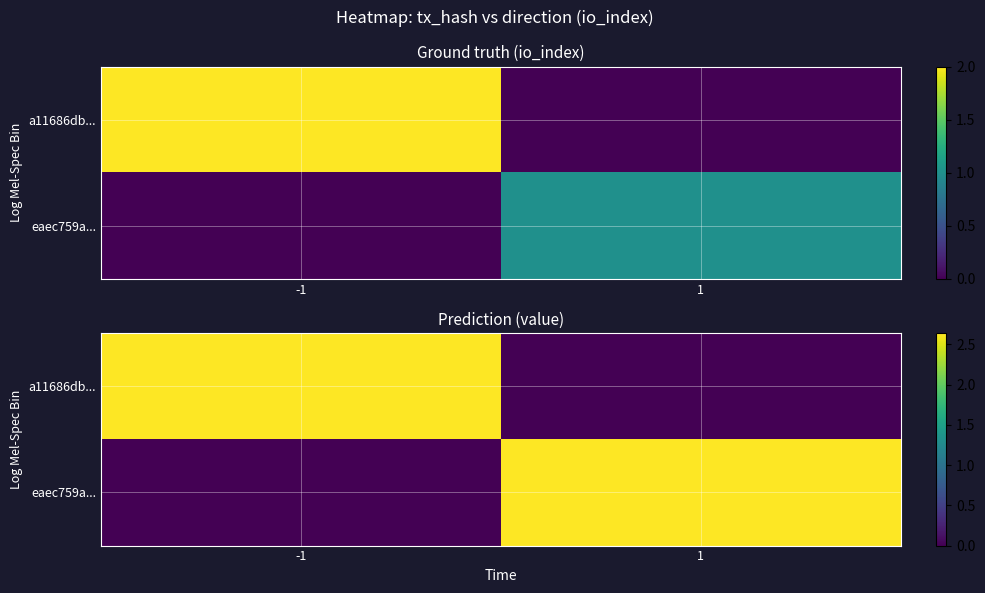

At which category is the sum across all series the highest?

-1